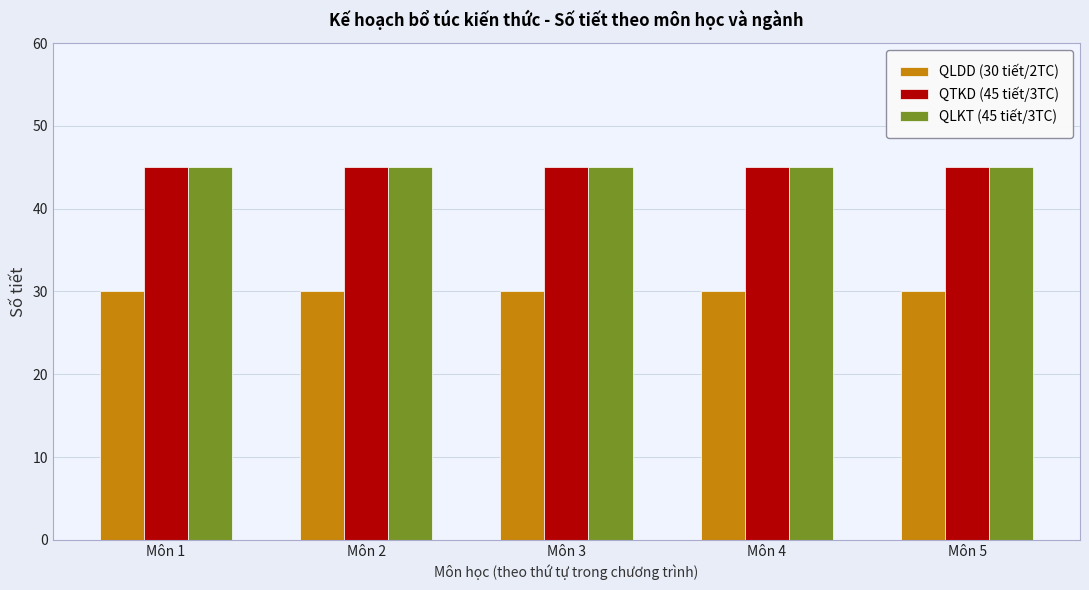

What is the difference between the highest and lowest values at Môn 5?

15